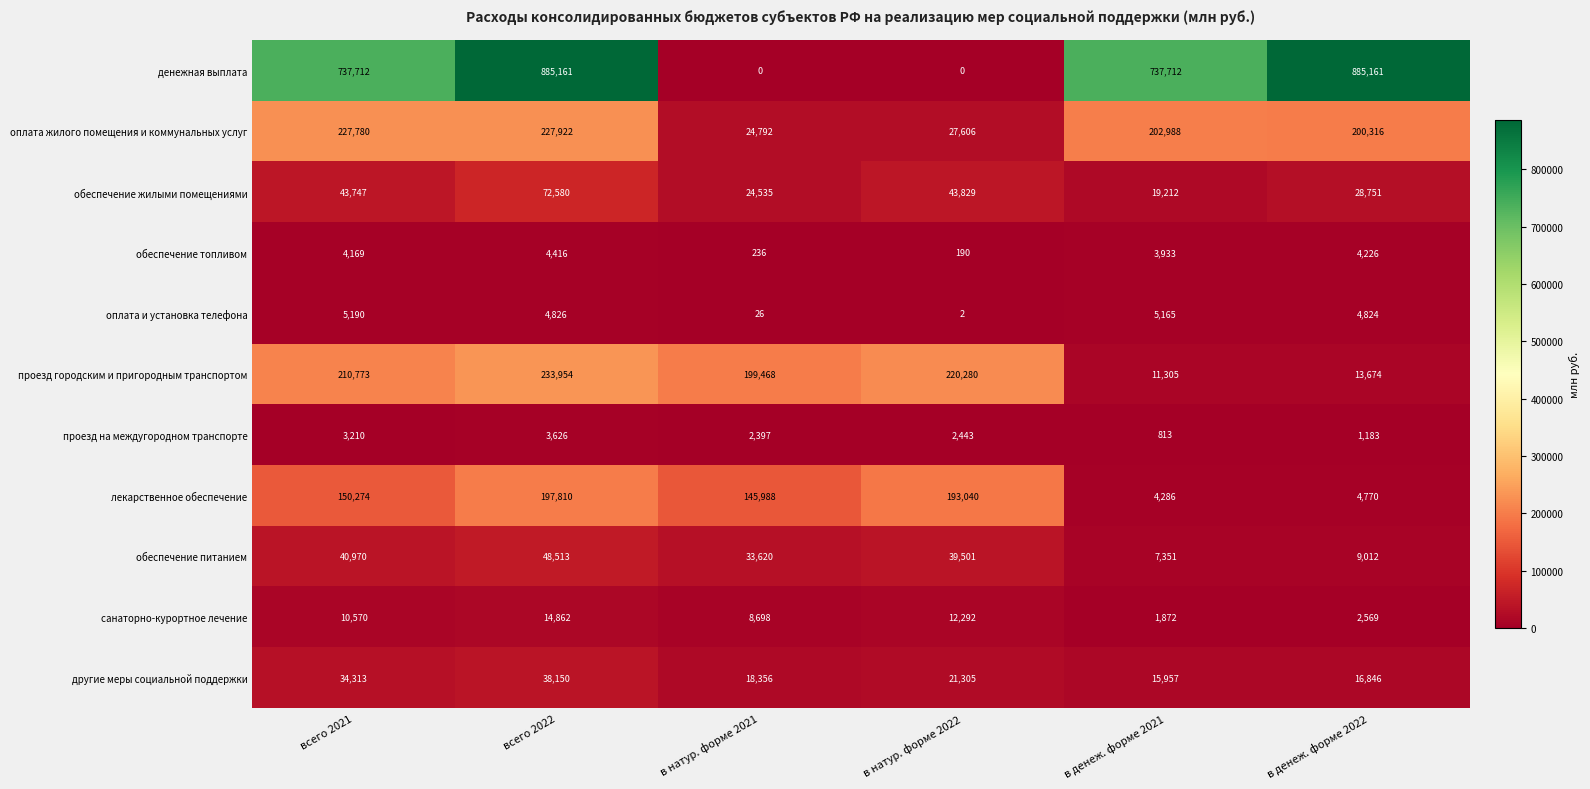

What is the total value across all series at в натур. форме 2021?

458116